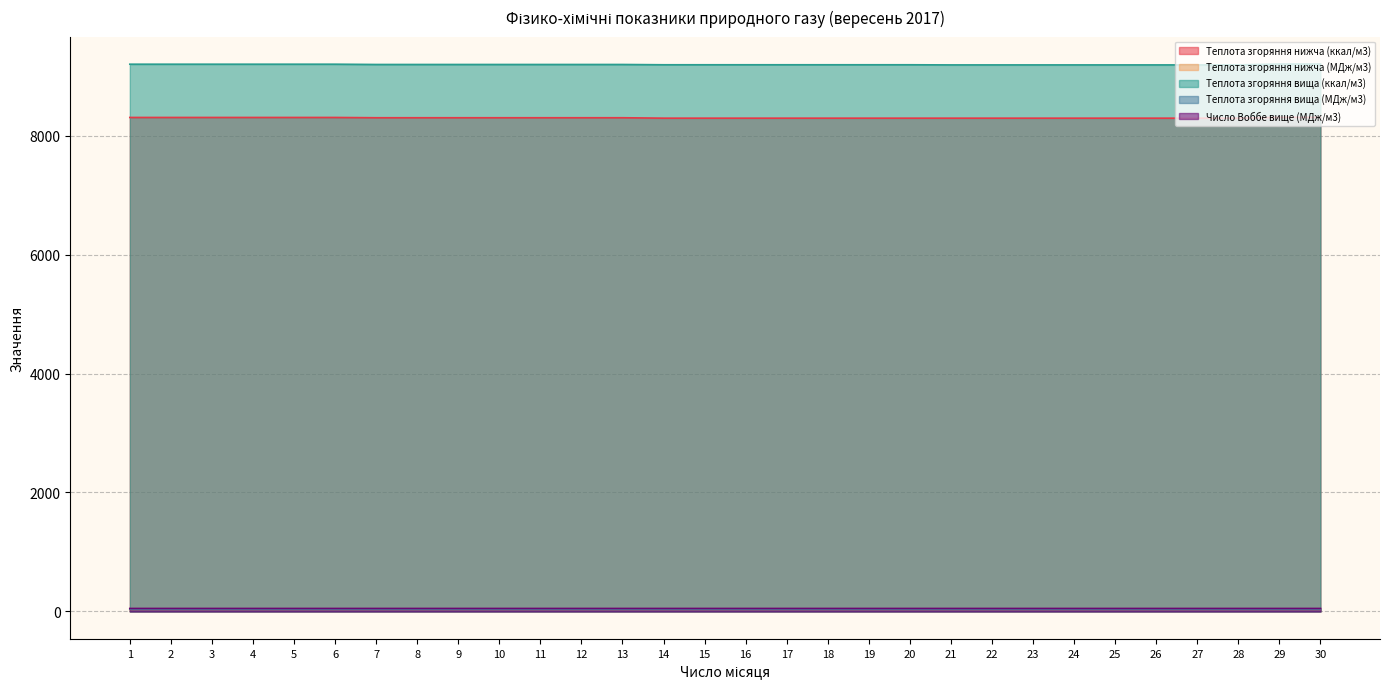

Which series has the largest range (max minus min)?

Теплота згоряння нижча (ккал/м3)